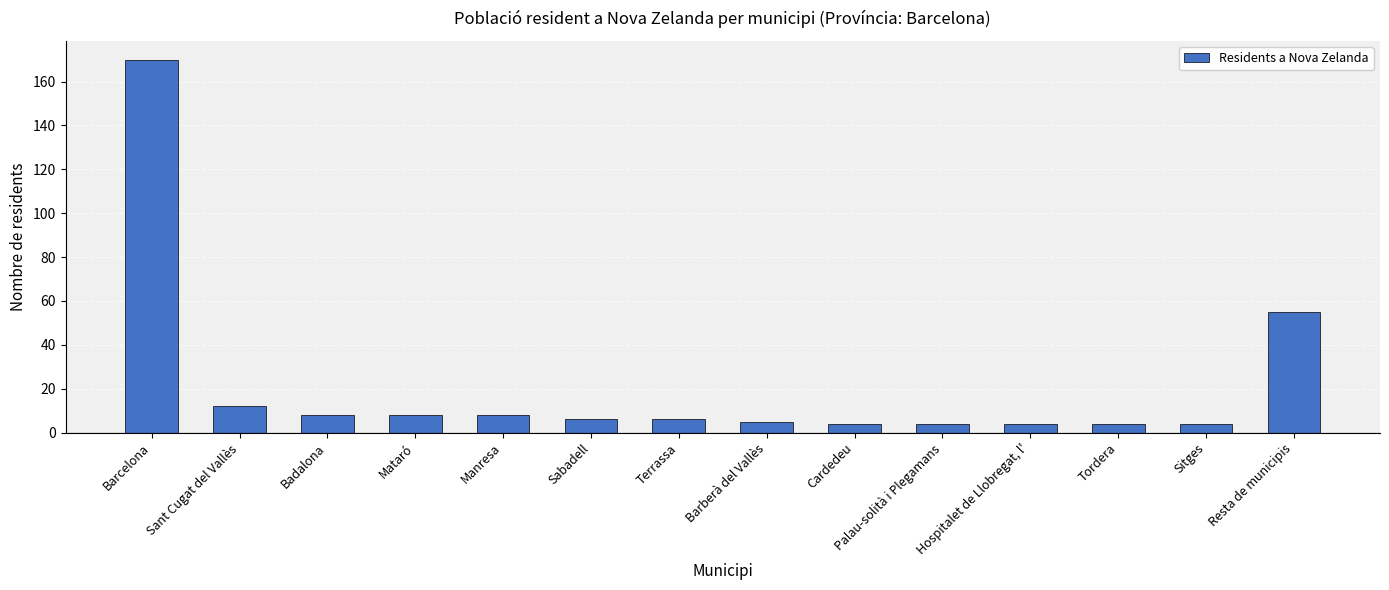

What is the label of the 11th bar from the right?

Mataró